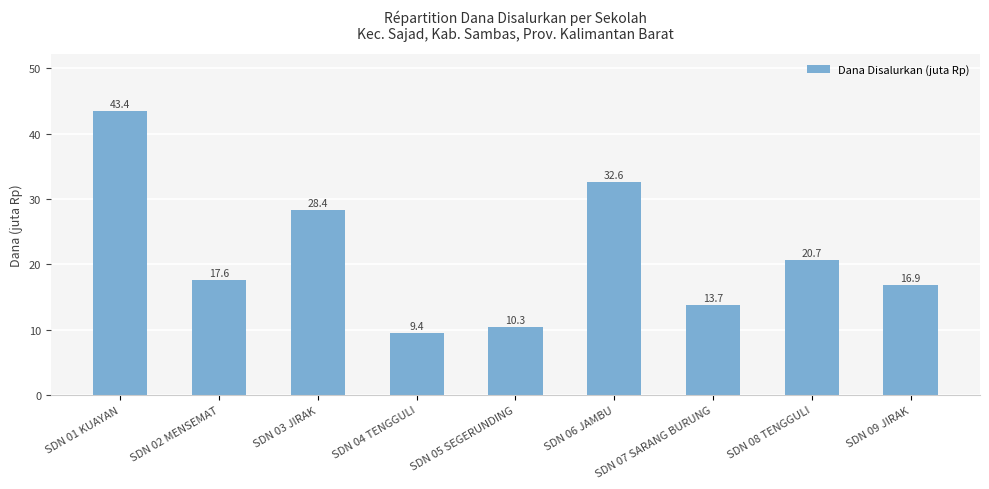

What is the difference between the maximum and second lowest values?

33.1